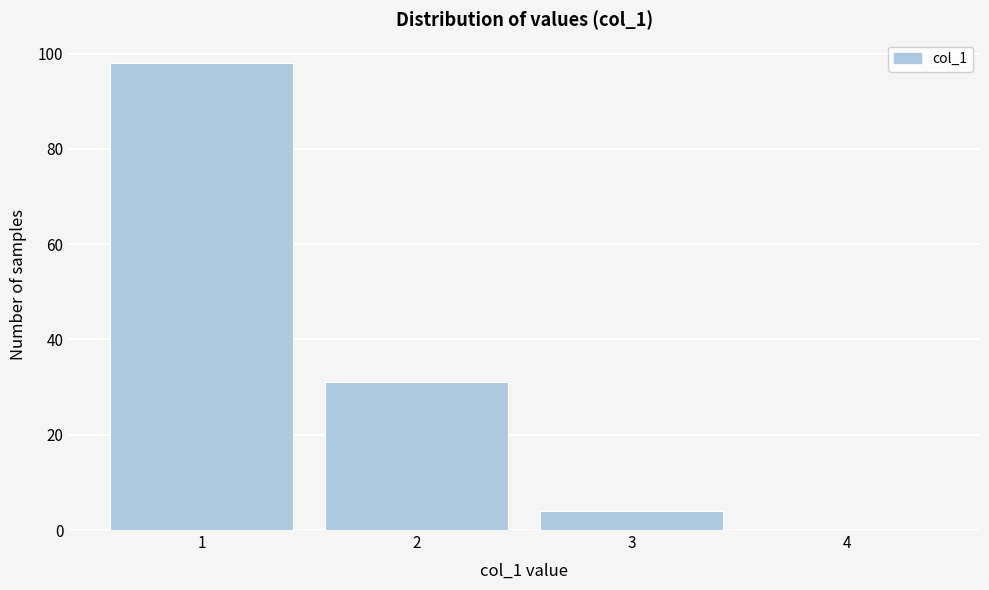

Which range on the x-axis has the tallest bar?

0.5 to 1.5